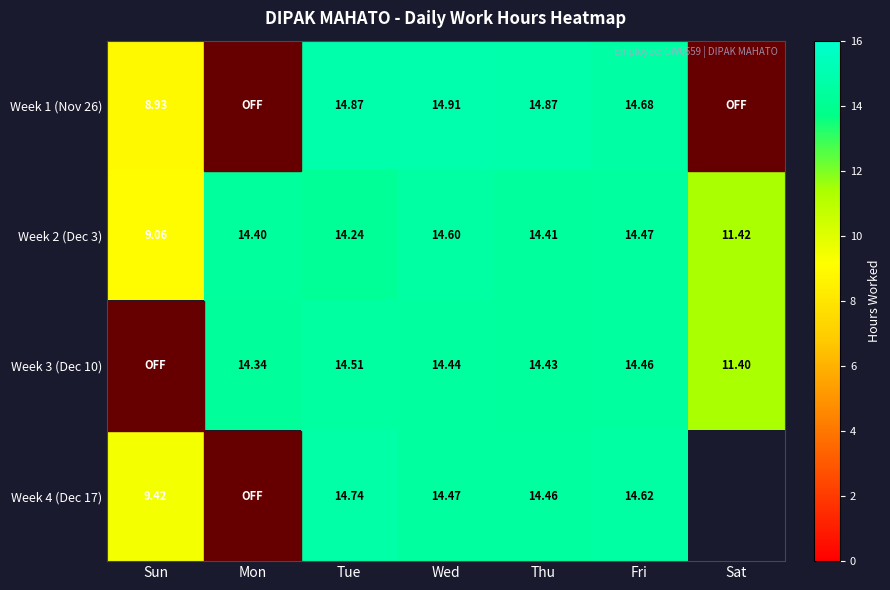

Is the value of Week 2 (Dec 3) at Wed greater than the value of Week 4 (Dec 17) at Sun?

Yes